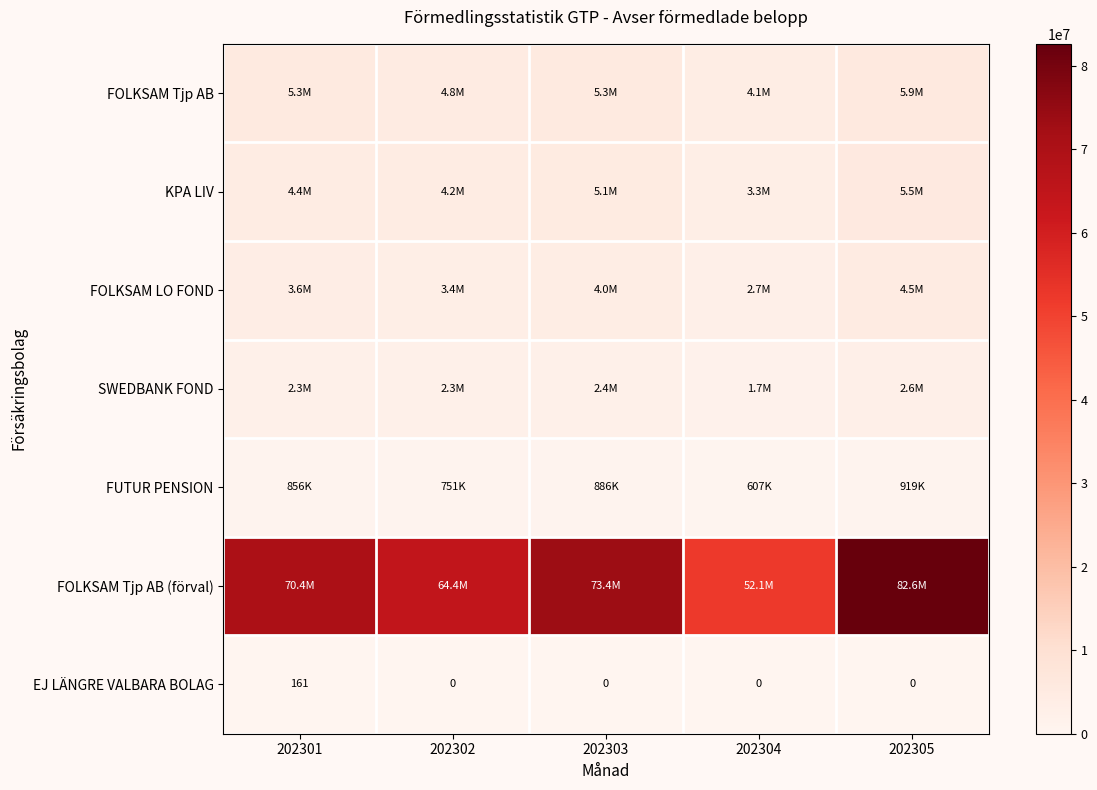

Between 202303 and 202304, which is larger?

202303